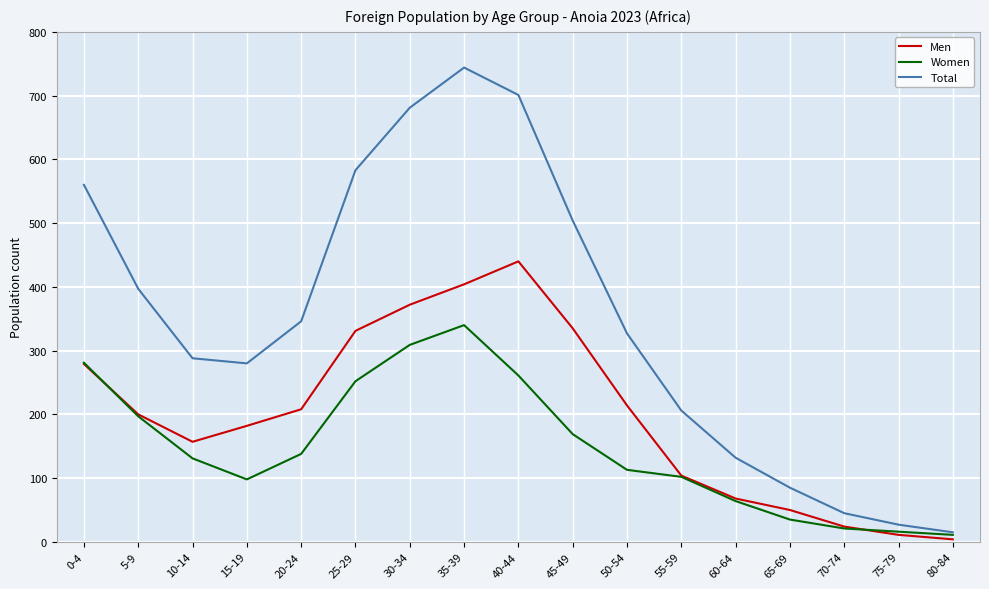

Which series changed the most between 40-44 and 45-49?

Total